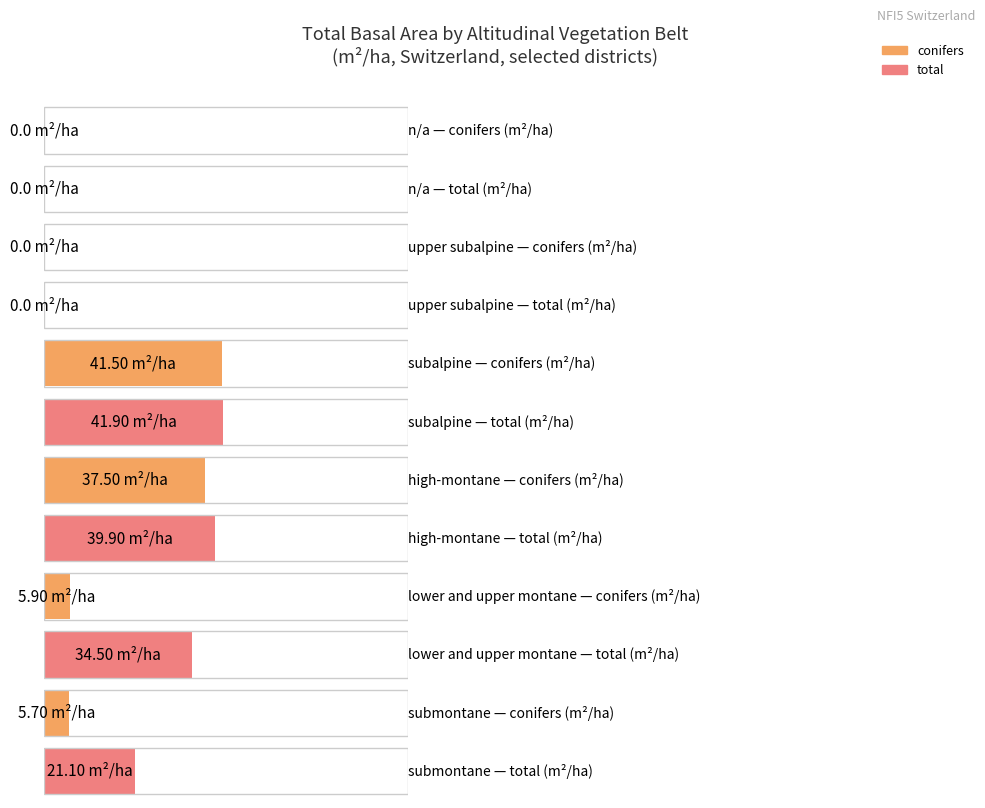

List the labels in order of conifers value, largest first.

subalpine, high-montane, lower and upper montane, submontane, n/a, upper subalpine